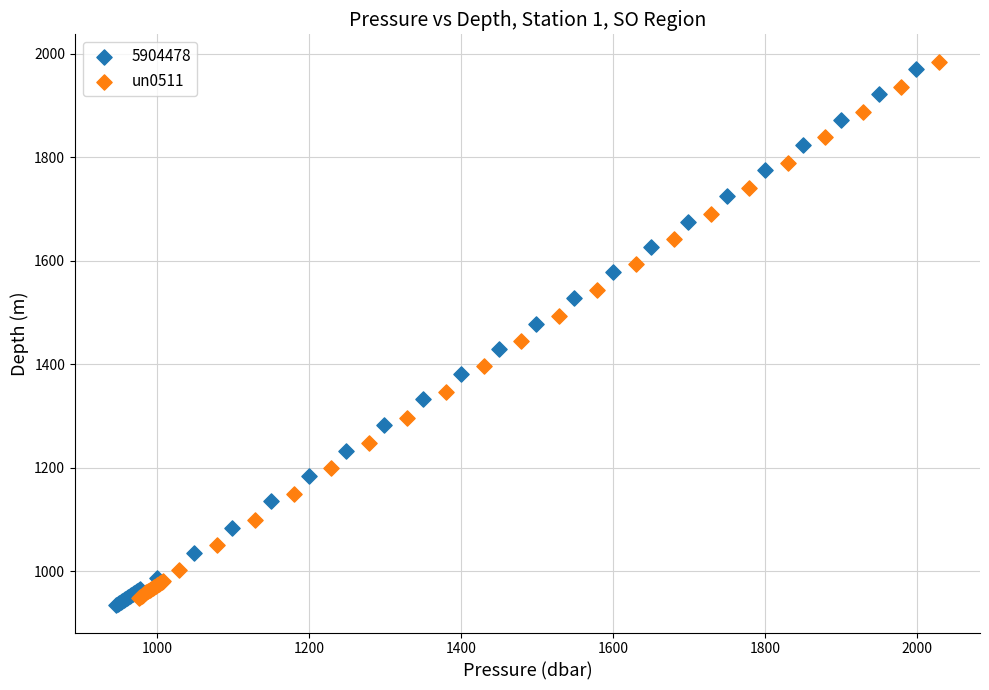

What are all the series names shown in the legend?

5904478, un0511